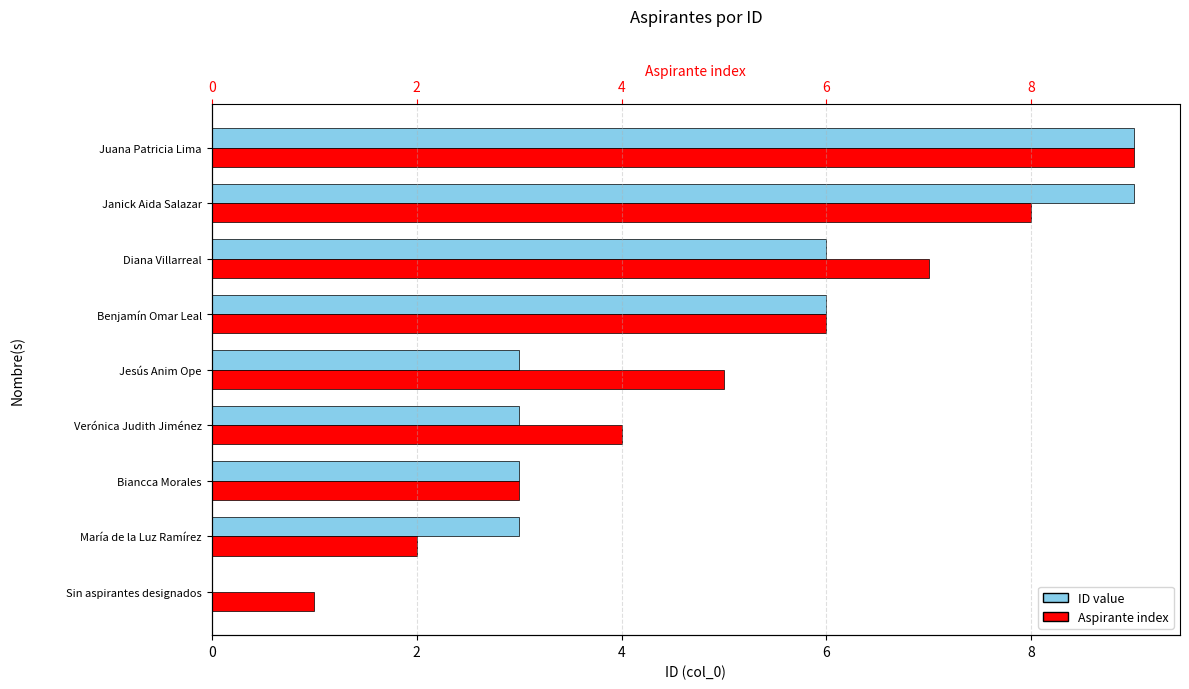

How many groups of bars are there?

9